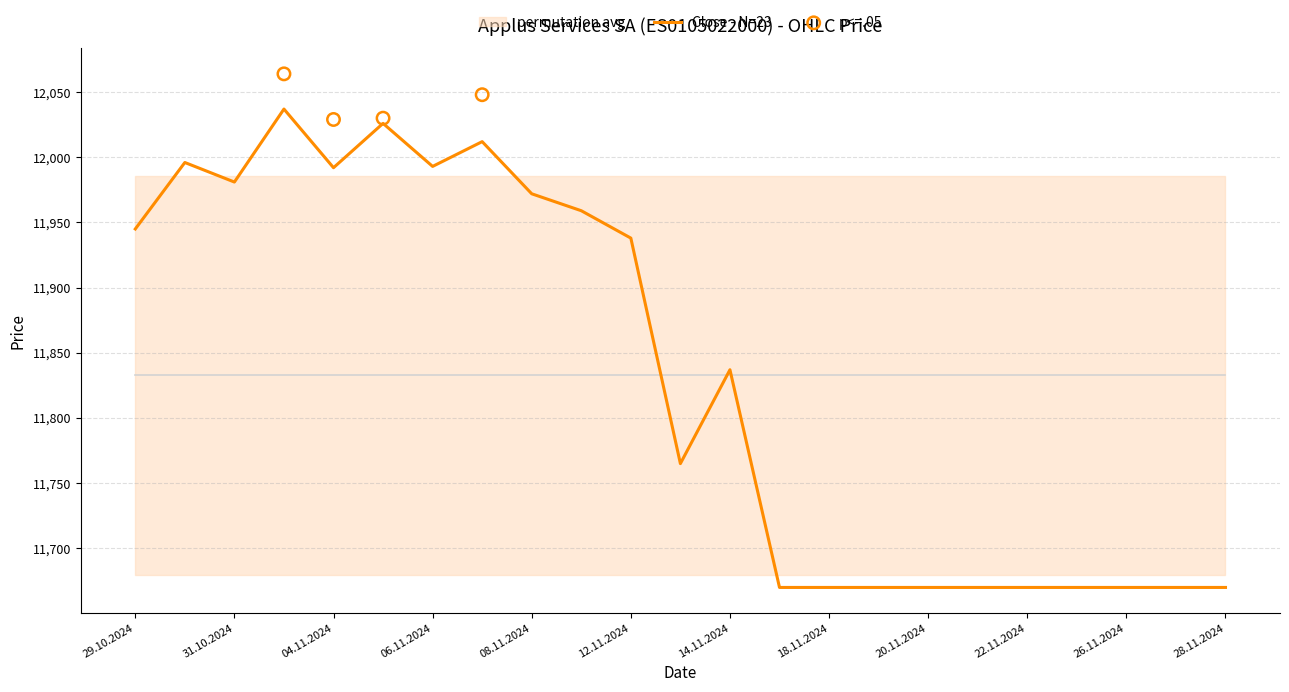

What is the lowest value of the Close - N=23 series?

11670